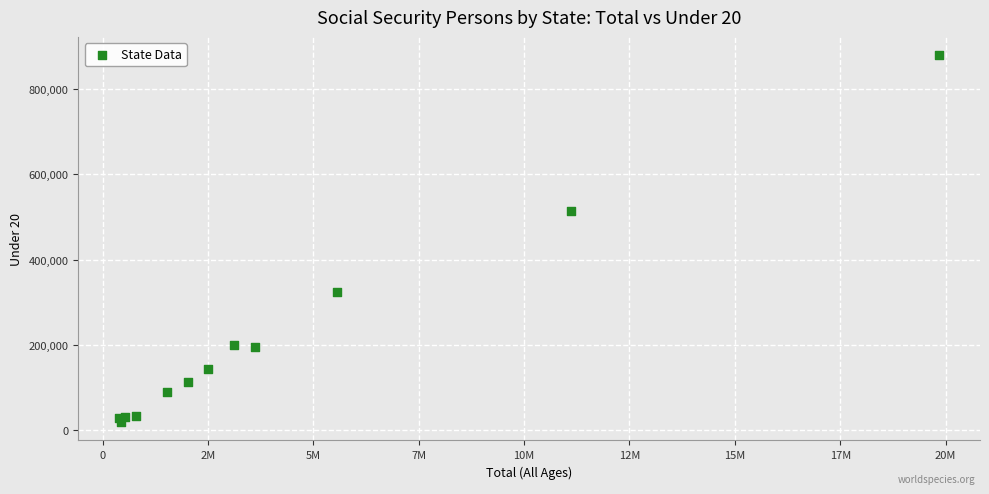

What Y value in the scatter plot is closest to 448956?

514173